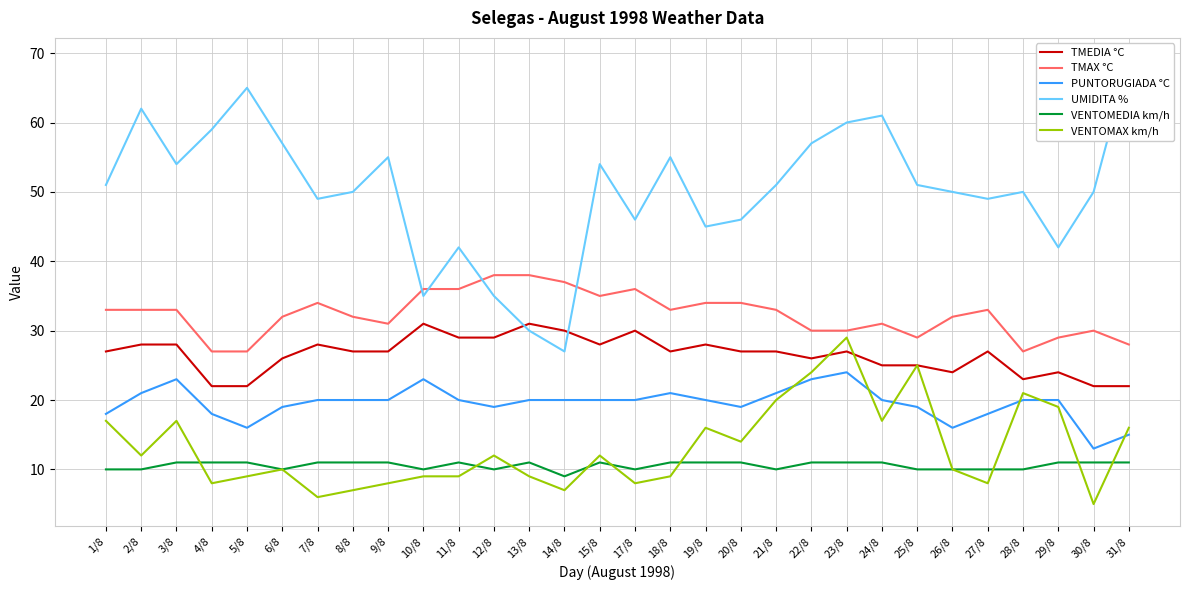

Rank the series by their maximum value, from lowest to highest.

VENTOMEDIA km/h, PUNTORUGIADA °C, VENTOMAX km/h, TMEDIA °C, TMAX °C, UMIDITA %